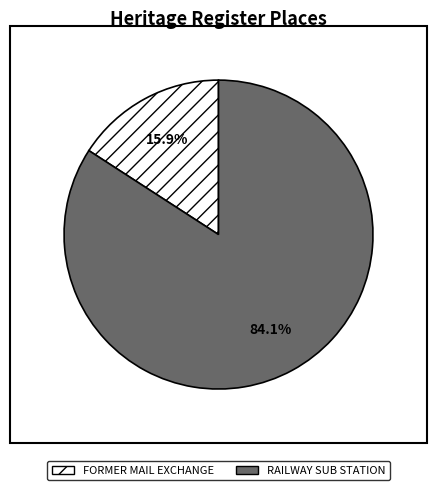

To the nearest percent, what is the difference between the largest and smallest slice percentages?

68%